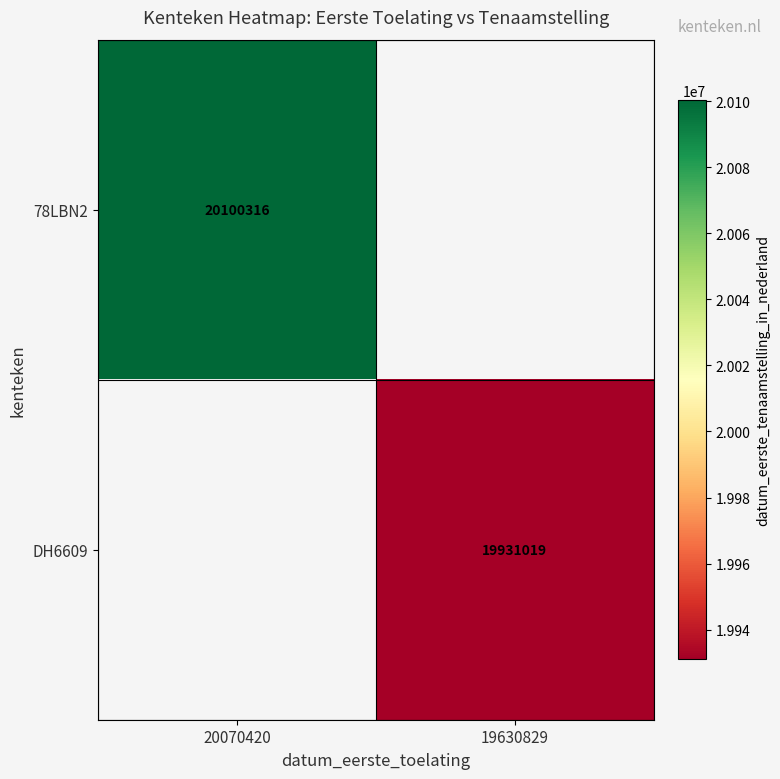

The DH6609 series shows 5271850 at 19630829. True or false?

False